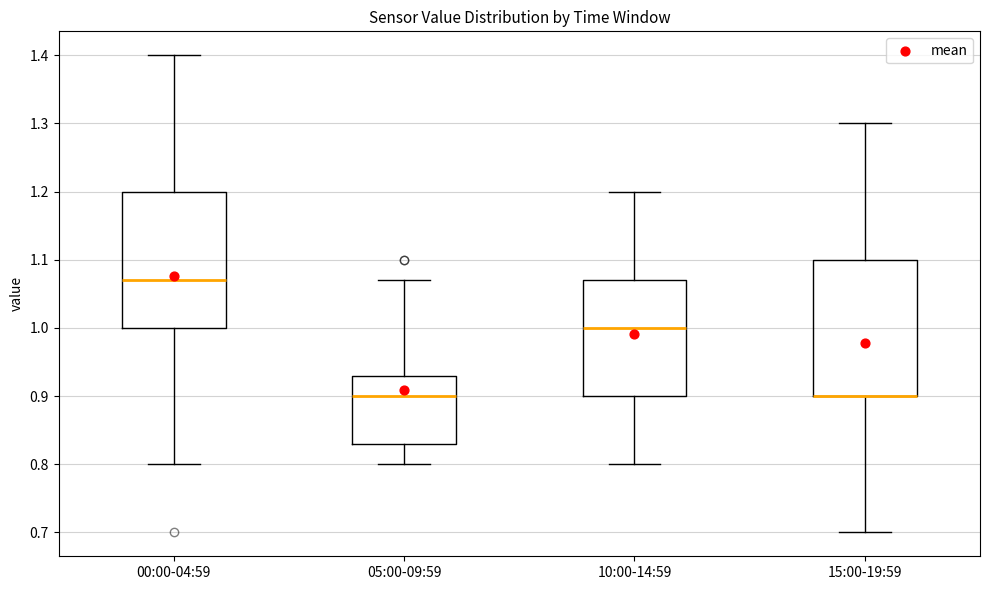

Reading left to right, read every box against the y-axis: the position of its median line, the range the box covers, and the ends of its whiskers. The values are not printed on the chart, so give them approximately, as read against the axis.

00:00-04:59: median 1.07, box 1.00 to 1.20, whiskers 0.80 to 1.40
05:00-09:59: median 0.90, box 0.83 to 0.93, whiskers 0.80 to 1.07
10:00-14:59: median 1.00, box 0.90 to 1.07, whiskers 0.80 to 1.20
15:00-19:59: median 0.90 (drawn on the box's lower edge), box 0.90 to 1.10, whiskers 0.70 to 1.30